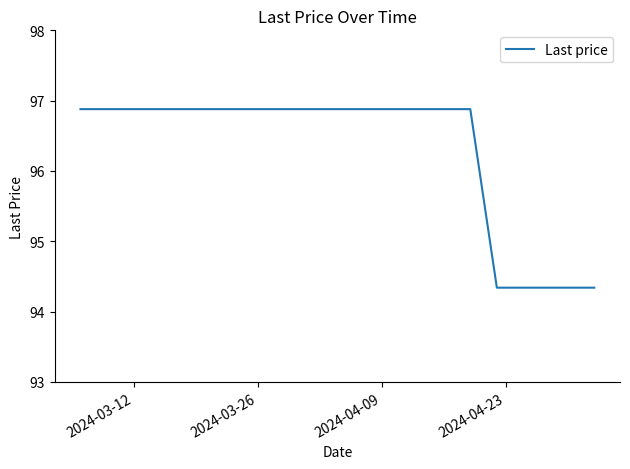

How many lines are shown in the chart?

1